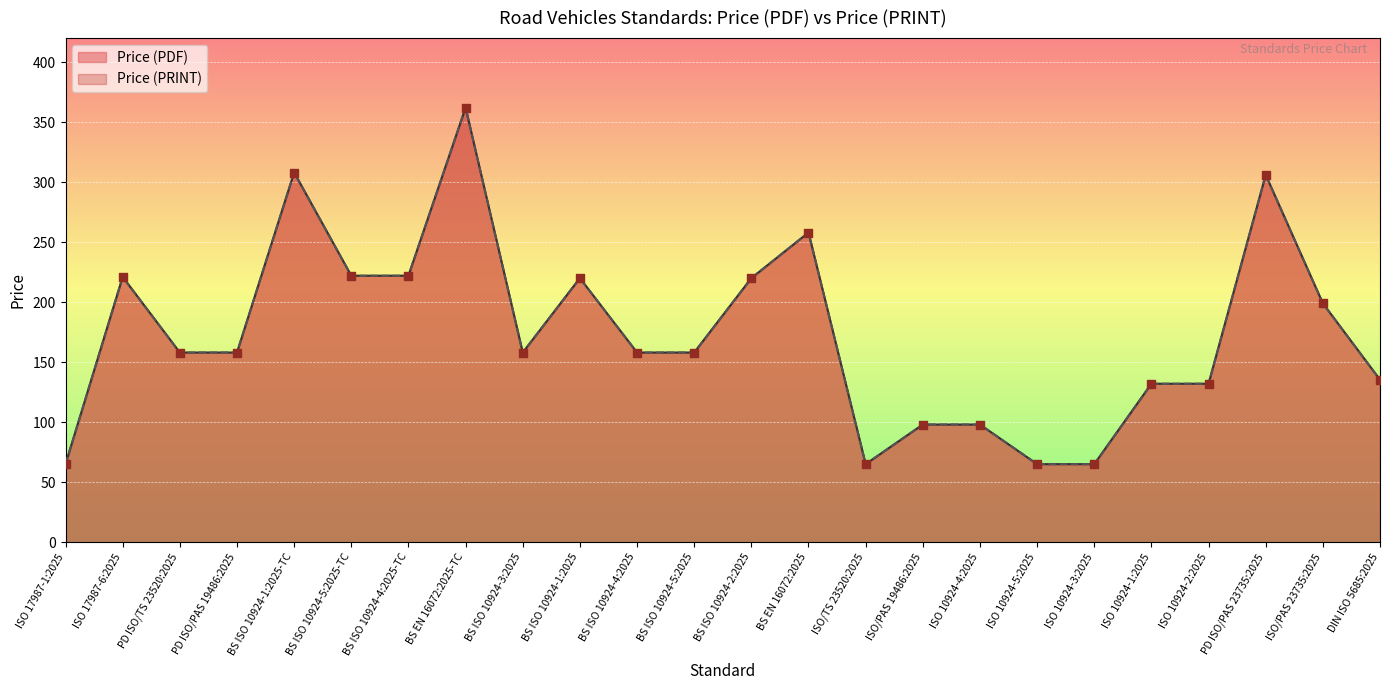

Is the value of Price (PRINT) at ISO 10924-2:2025 greater than the value of Price (PDF) at PD ISO/TS 23520:2025?

No